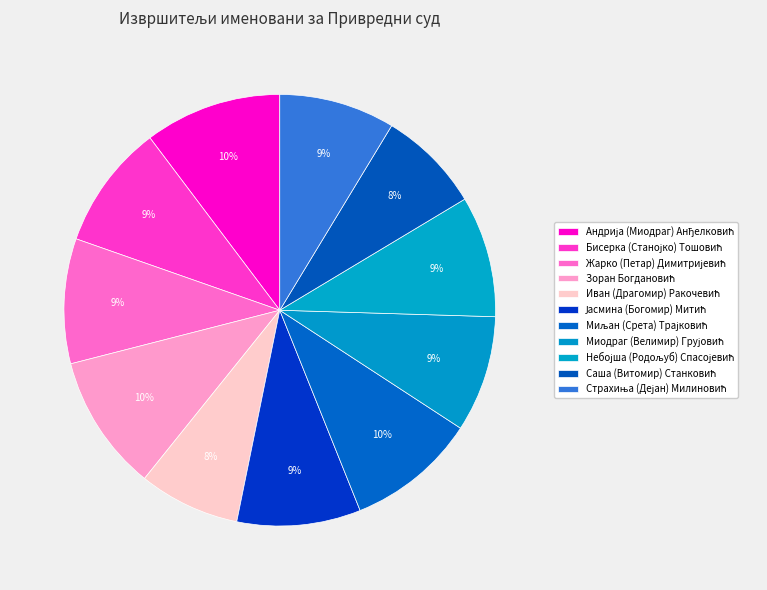

Count the number of slices in the pie.

11